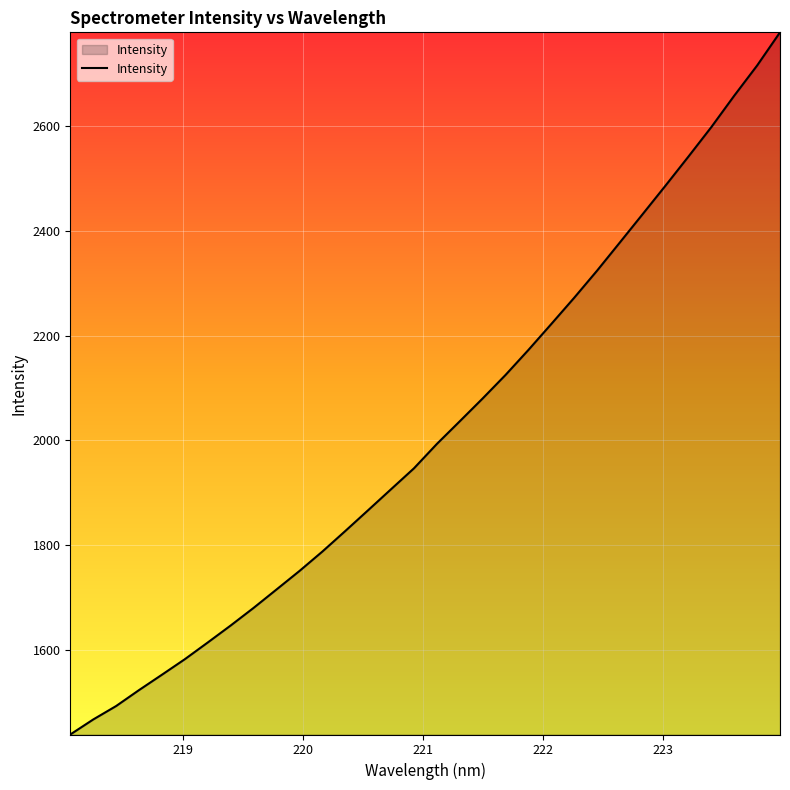

What is the maximum value shown in the chart?

2779.8